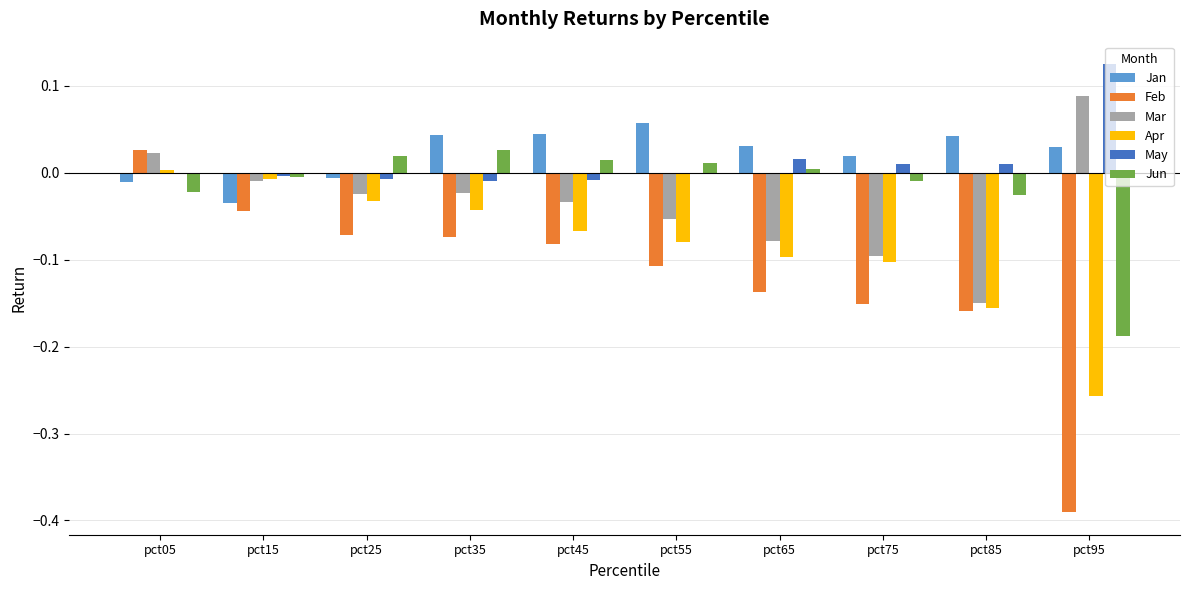

True or false: Feb has a value of -0.0 at pct85.

False